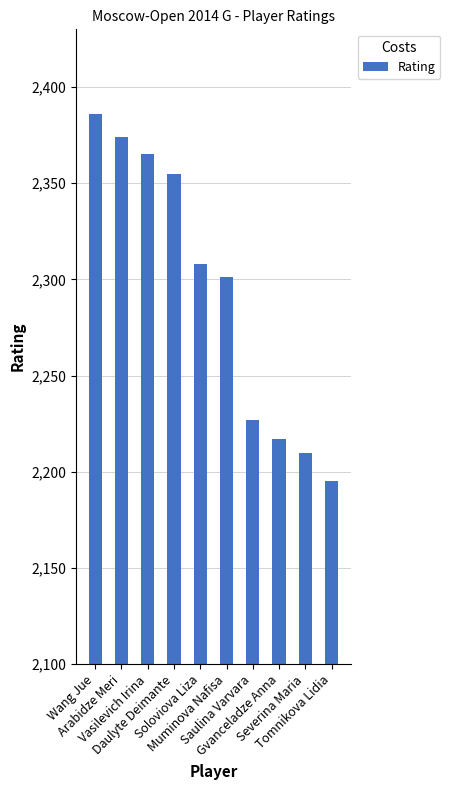

True or false: the data shows 2217 at Gvanceladze Anna.

True